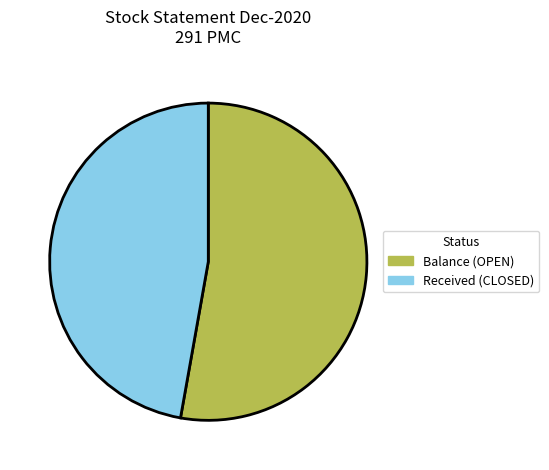

How many slices are in this pie chart?

2